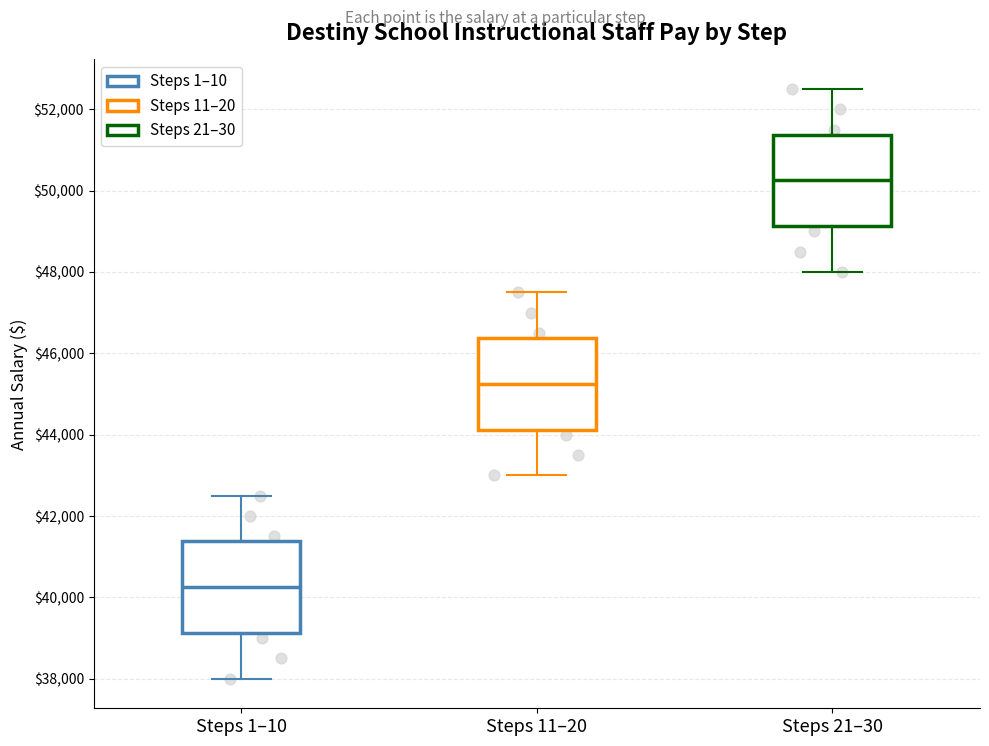

Which box has the lowest median line?

Steps 1–10